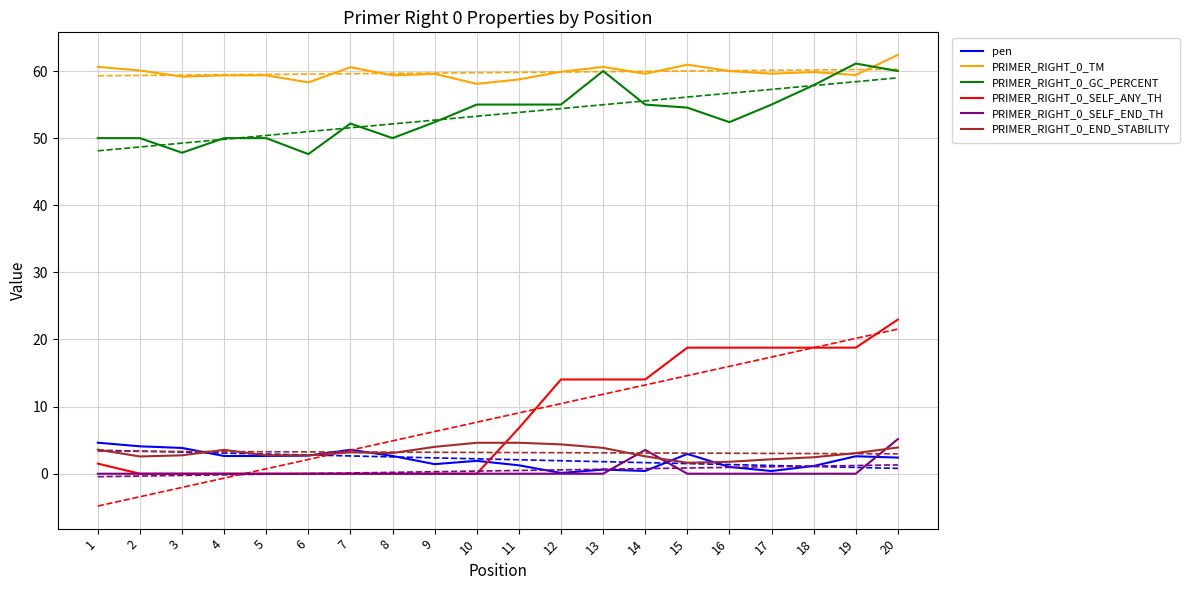

Which series ends up on top after the final intersection of PRIMER_RIGHT_0_SELF_ANY_TH and PRIMER_RIGHT_0_END_STABILITY?

PRIMER_RIGHT_0_SELF_ANY_TH